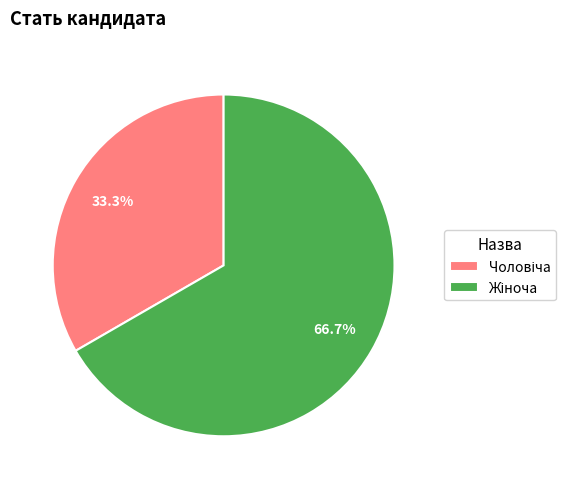

To the nearest percent, what is the average slice percentage?

50%